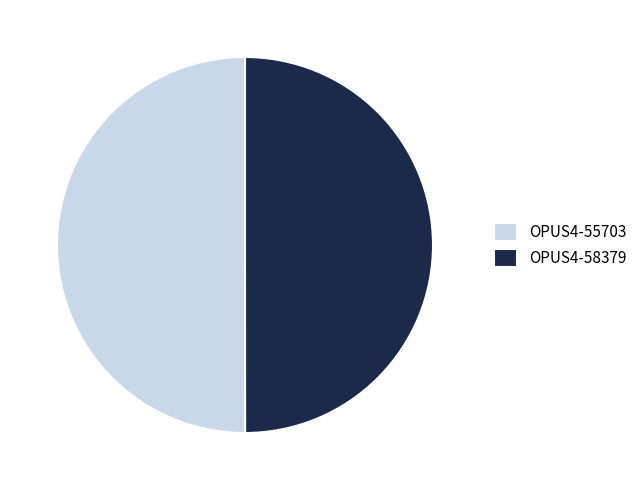

What is the ratio of the value at OPUS4-55703 to the value at OPUS4-58379?

1.0